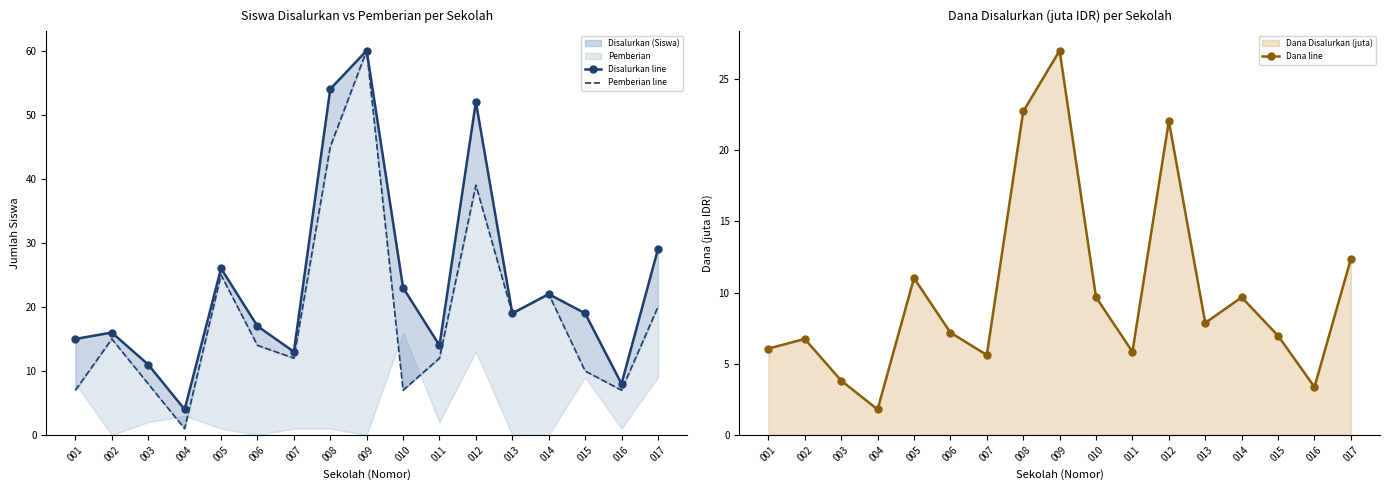

What is the difference between the maximum and minimum values in the Dana line series?

25.2